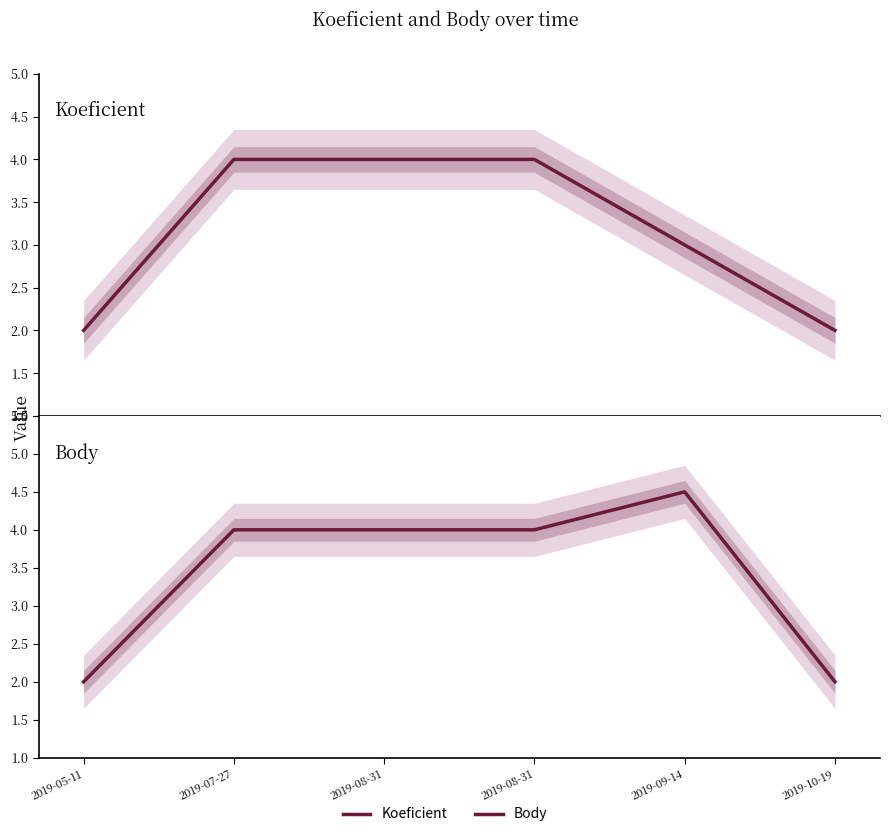

How many lines are shown in the chart?

2